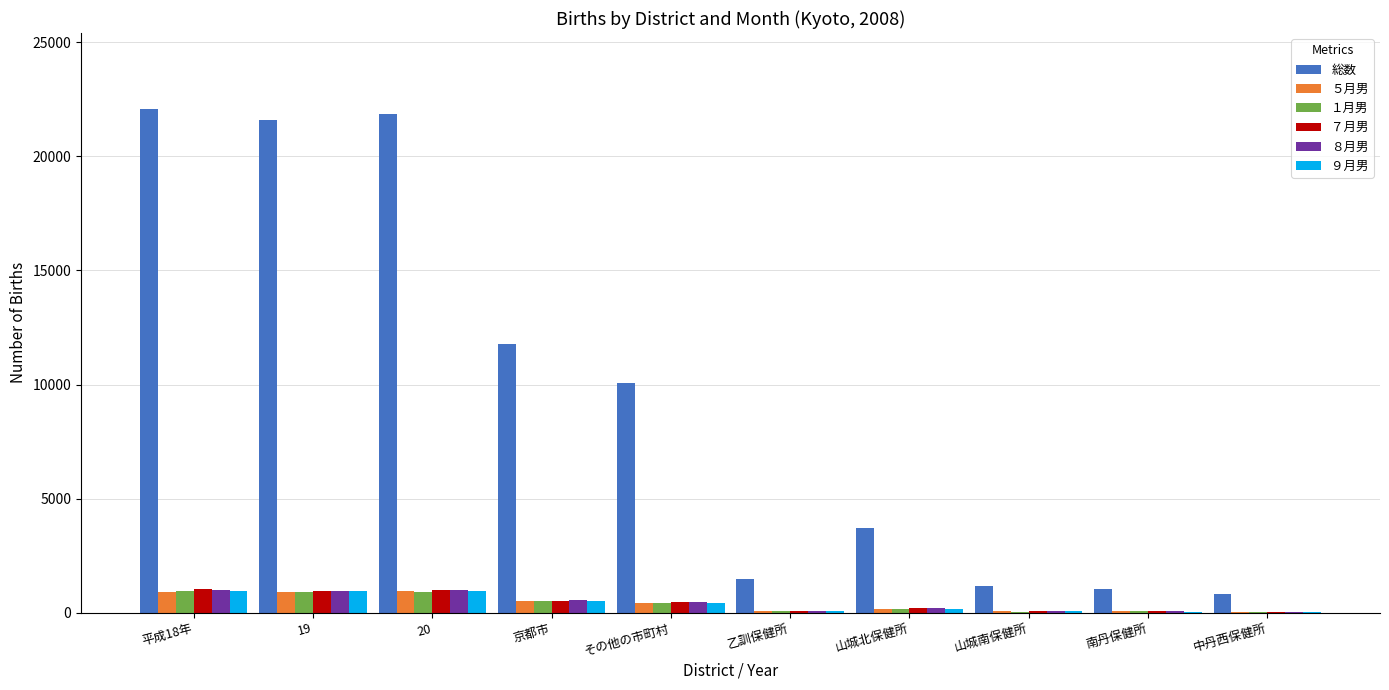

What value does the ８月男 series have at 山城南保健所?

51